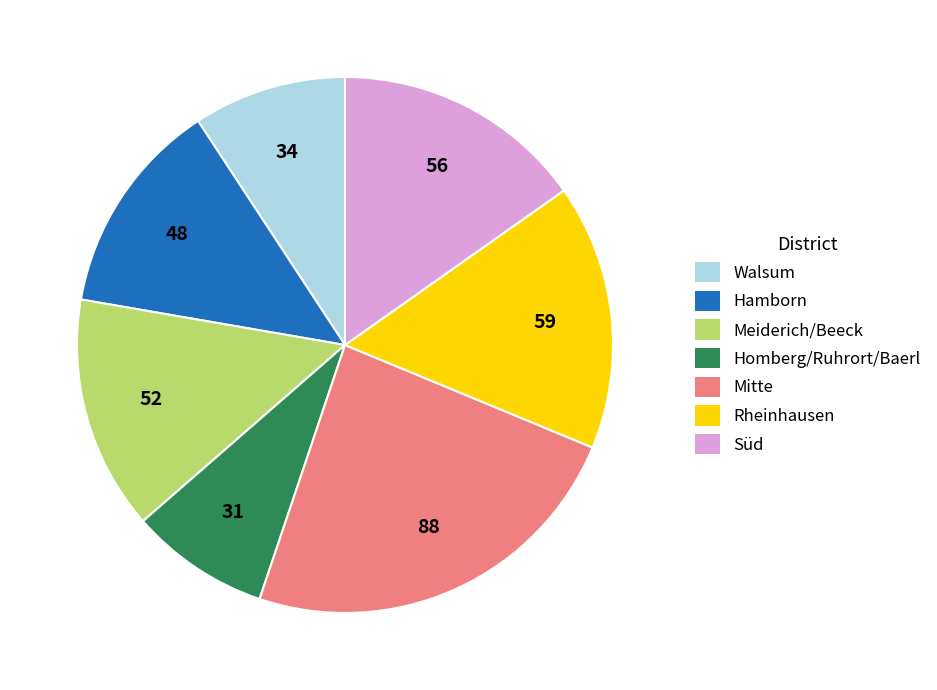

True or false: Homberg/Ruhrort/Baerl accounts for 23% of the total.

False